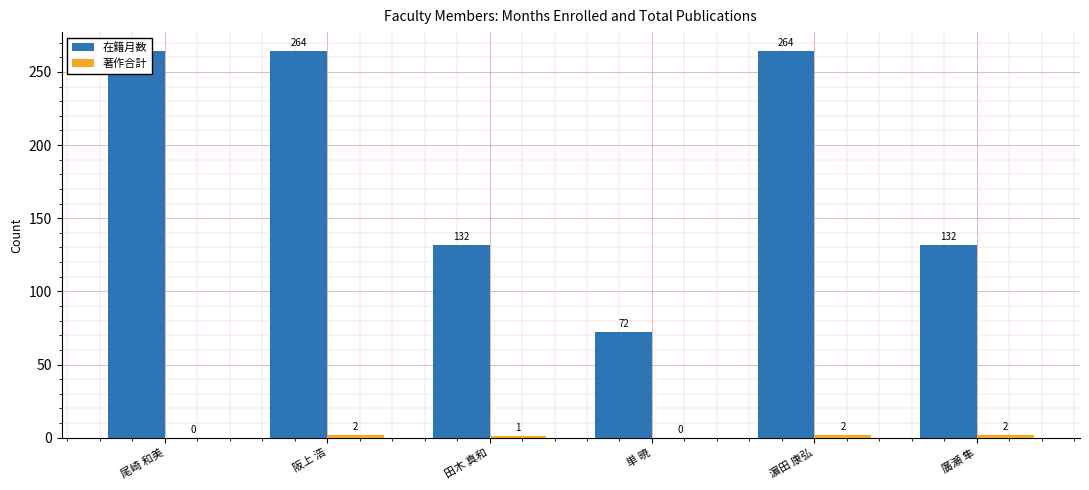

What is the difference between the second highest and minimum values in the 在籍月数 series?

192